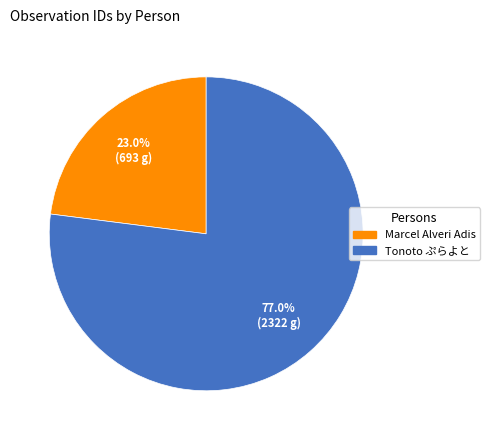

What is the largest slice in the pie chart?

Tonoto ぷらよと